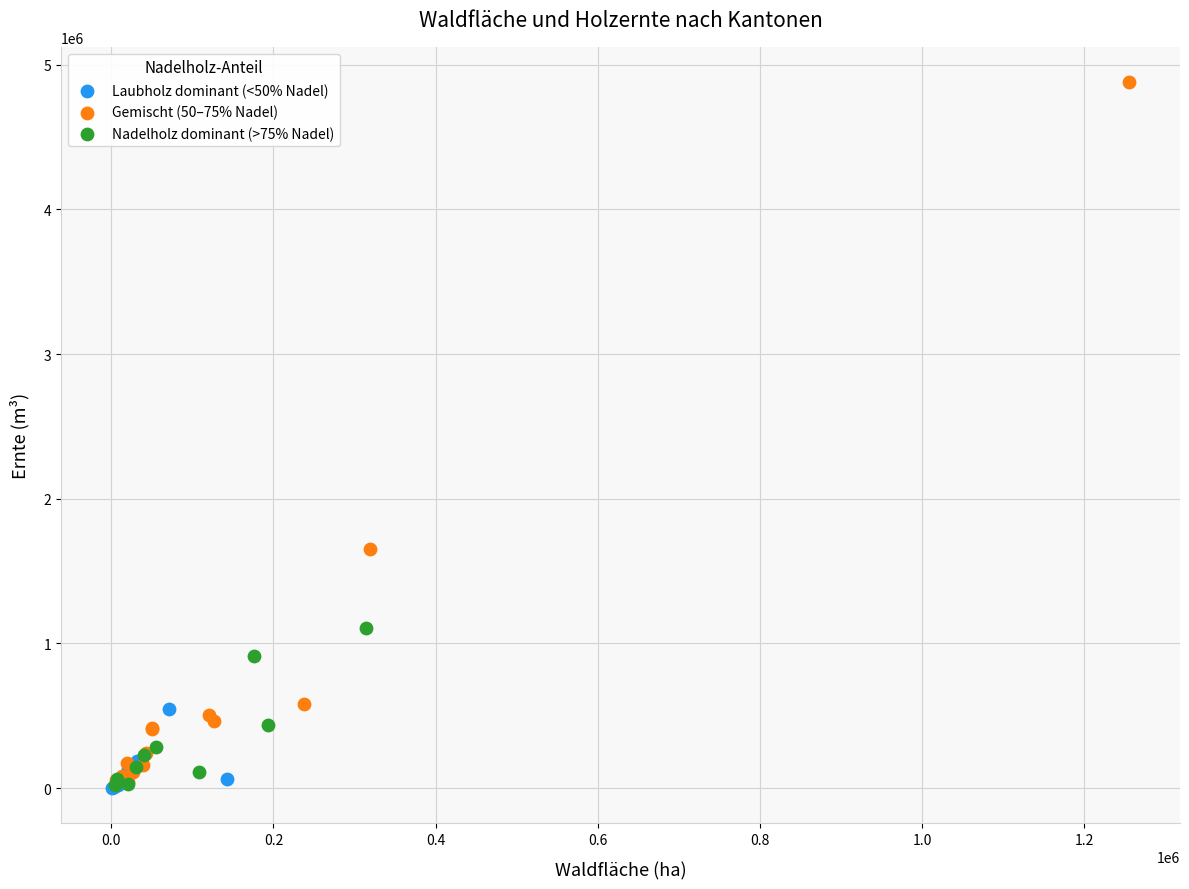

Which series reaches the maximum Y coordinate?

Gemischt (50–75% Nadel)